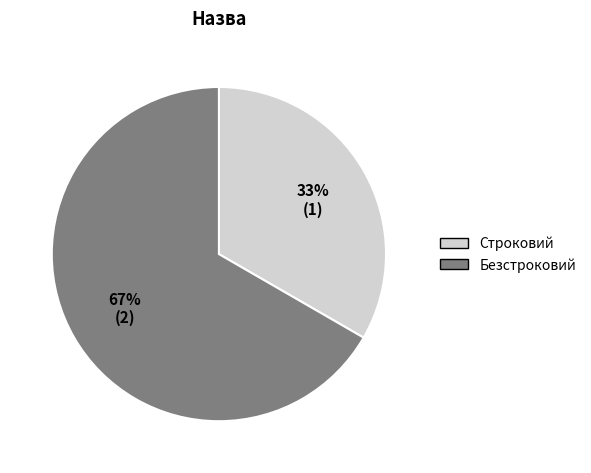

What is the smallest slice in the pie chart?

Строковий